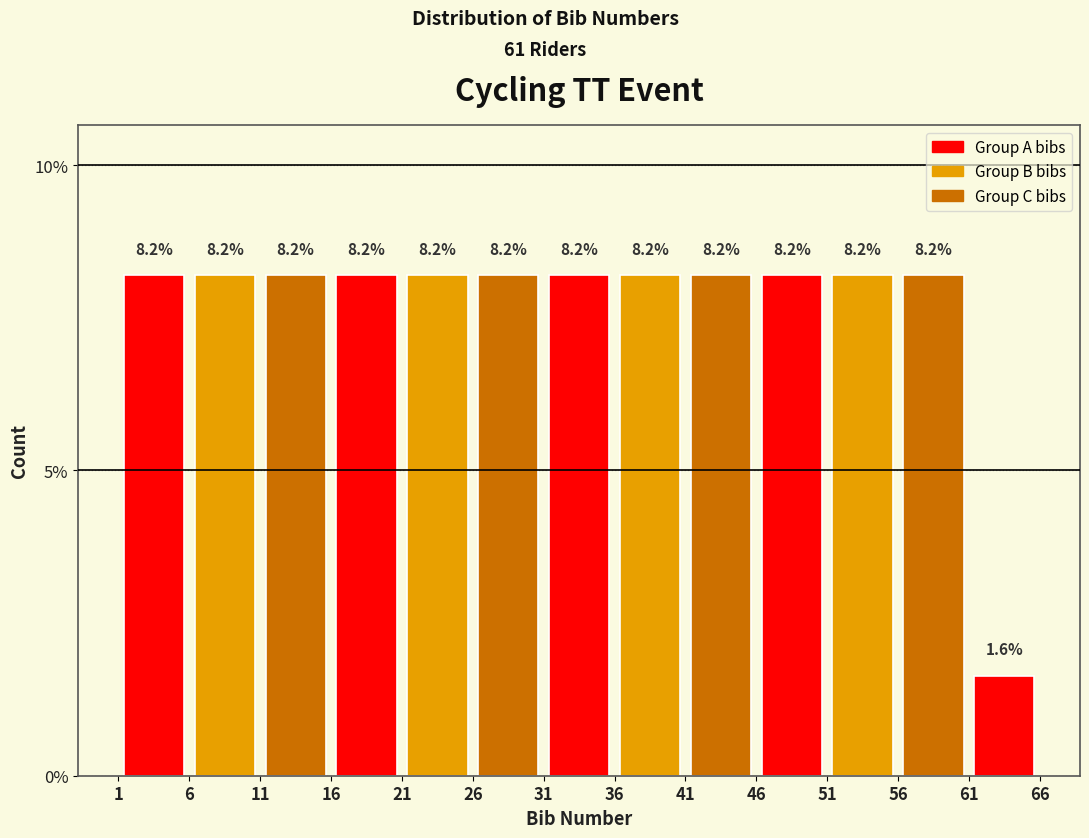

Reading left to right, transcribe this chart: for each bar, give the range it covers on the x-axis and its height.

1 to 6: 8.2
6 to 11: 8.2
11 to 16: 8.2
16 to 21: 8.2
21 to 26: 8.2
26 to 31: 8.2
31 to 36: 8.2
36 to 41: 8.2
41 to 46: 8.2
46 to 51: 8.2
51 to 56: 8.2
56 to 61: 8.2
61 to 66: 1.6